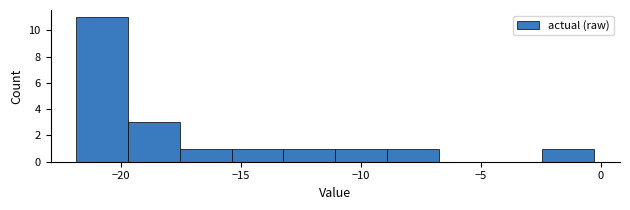

Which range on the x-axis has the tallest bar?

-22.0 to -19.5